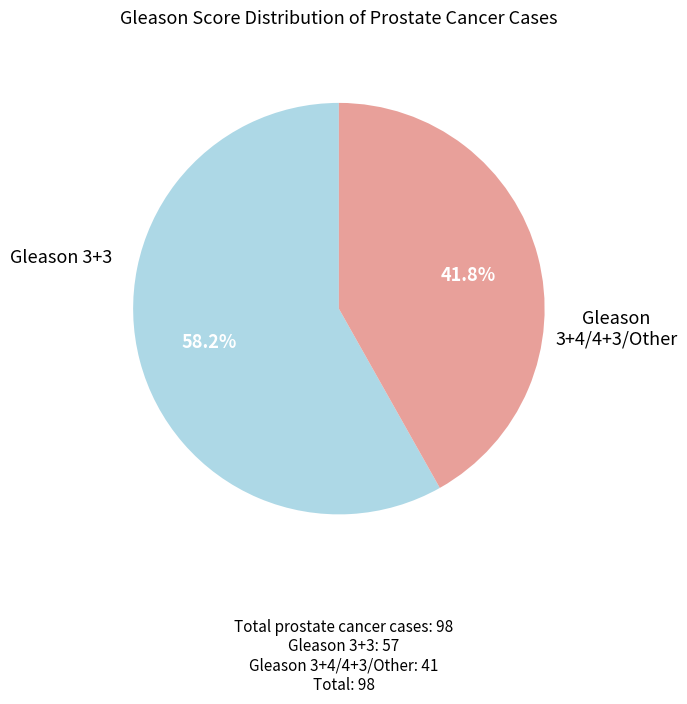

Is there any slice that represents more than half of the pie?

Yes